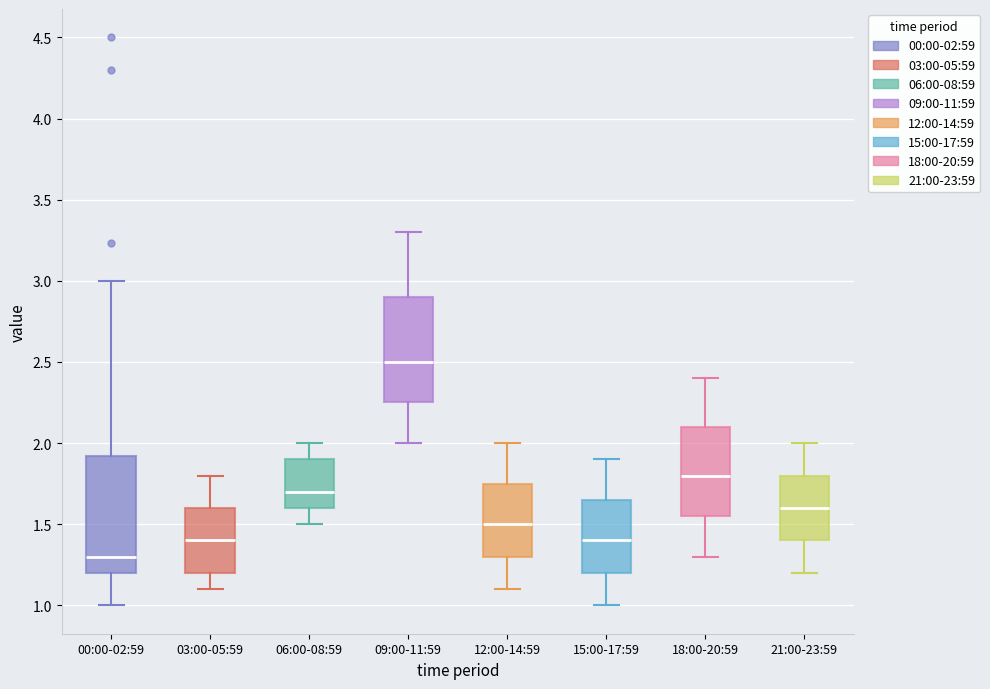

Where does the lower whisker of the box for 06:00-08:59 end on the y-axis? The values are not printed on the chart, so give them approximately, as read against the axis.

1.50